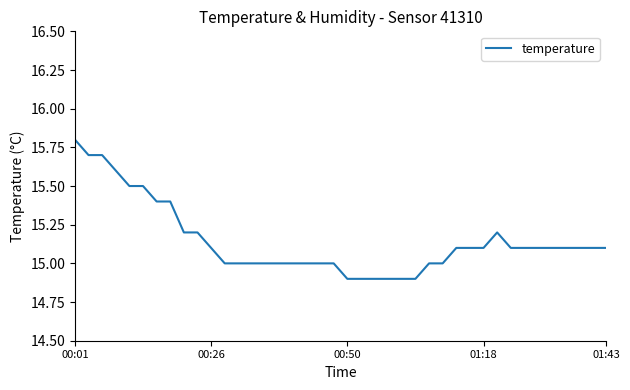

What is the smallest value displayed?

14.9